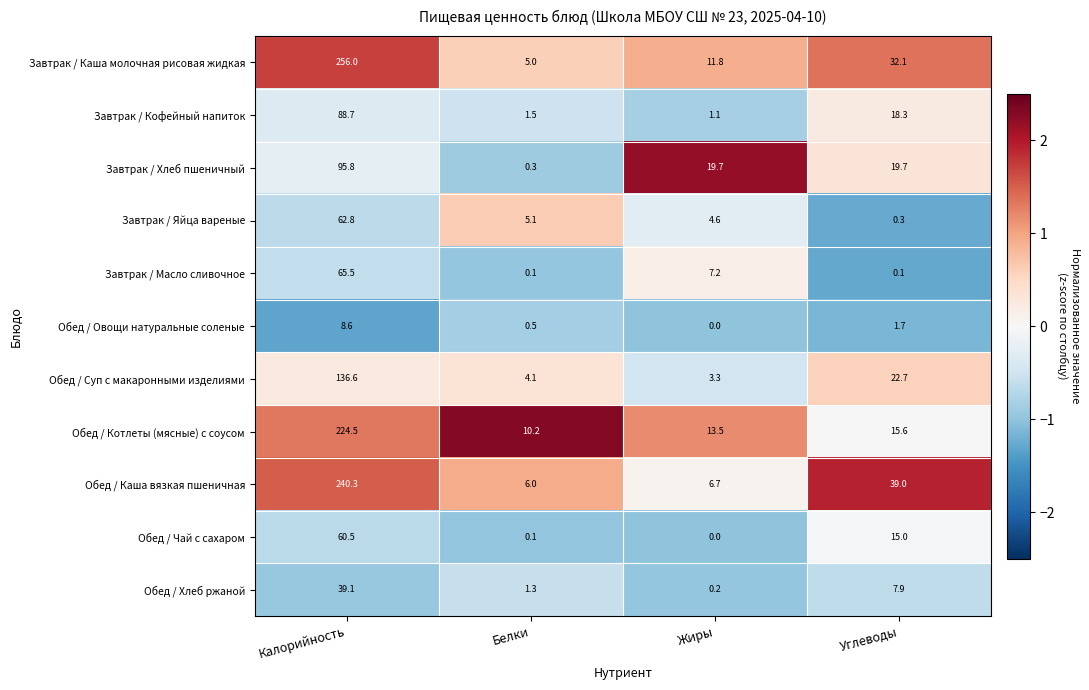

What is the sum of the Обед / Хлеб ржаной values at Белки and Калорийность?

40.4